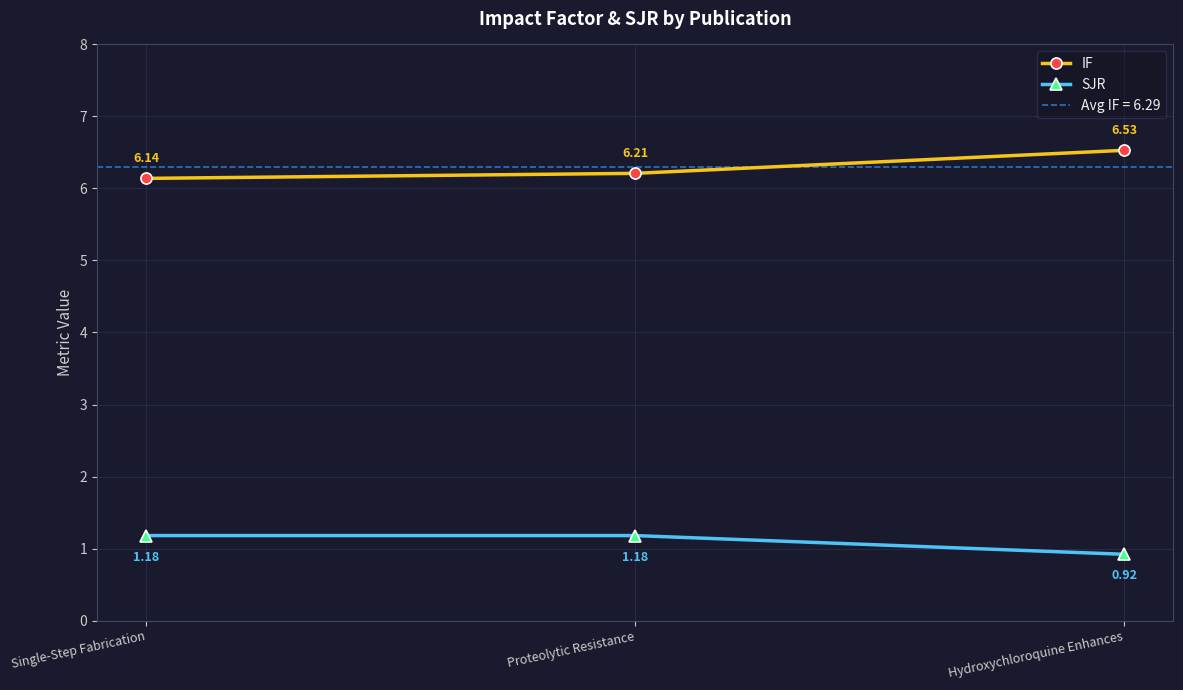

Which category has the highest value across all series?

Hydroxychloroquine Enhances